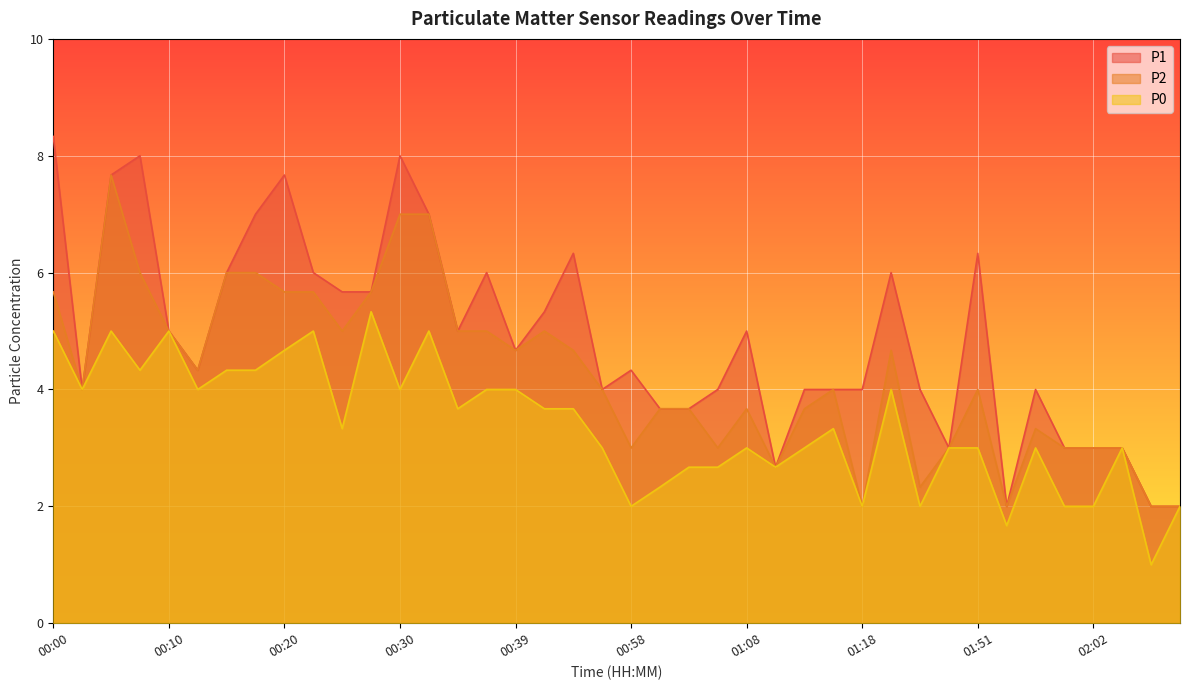

True or false: P1 and P0 intersect in this chart.

False